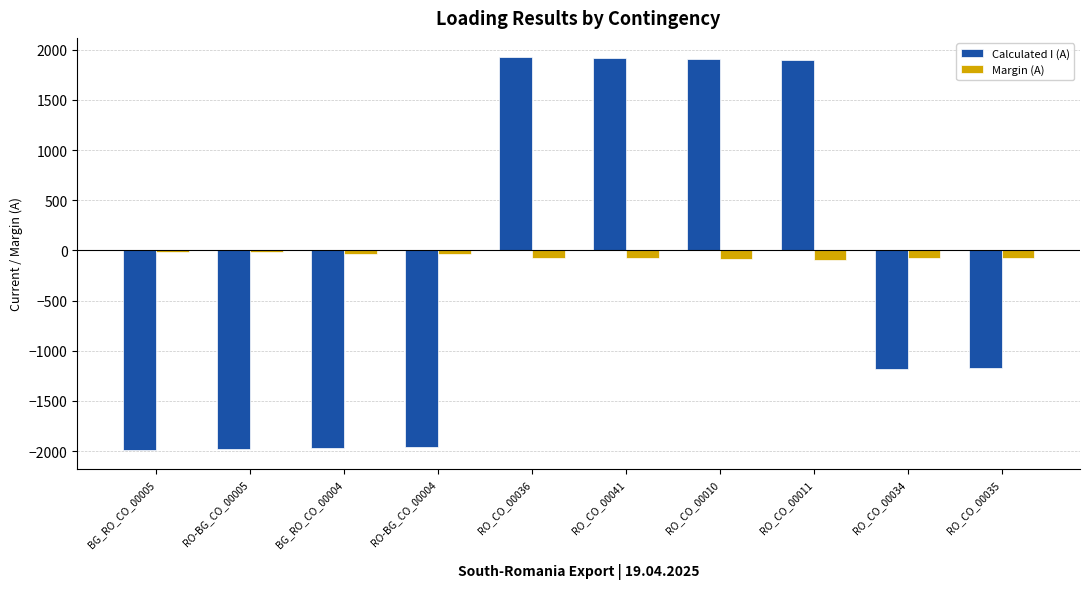

At how many categories does at least one series exceed 311?

4